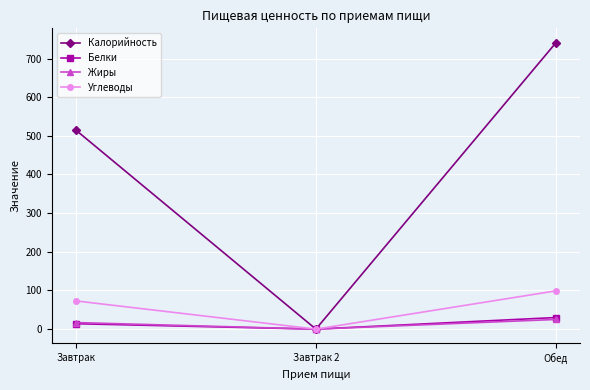

Which series has the widest spread of values?

Калорийность